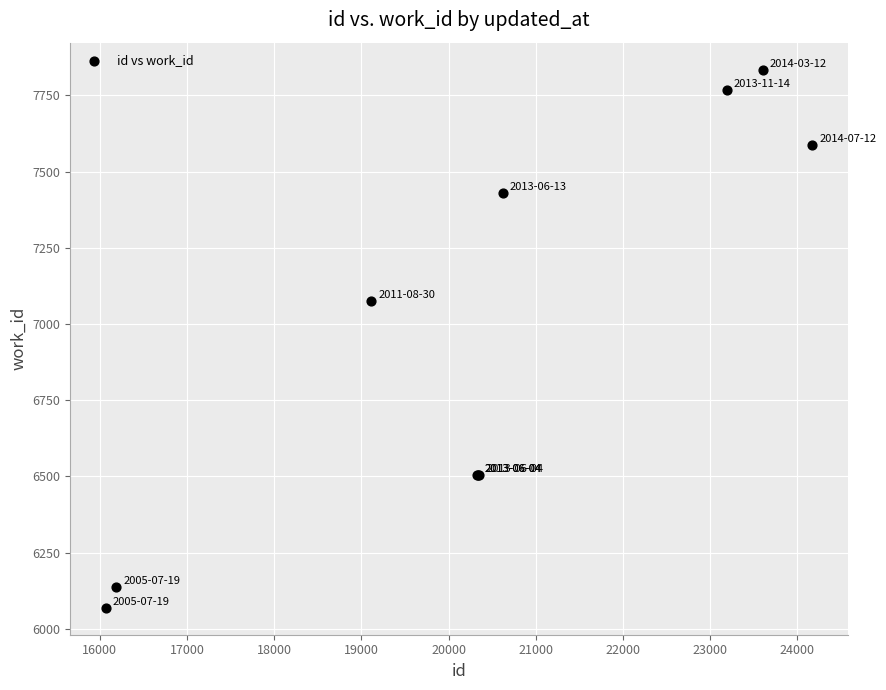

What Y value in the scatter plot is closest to 6952?

7075